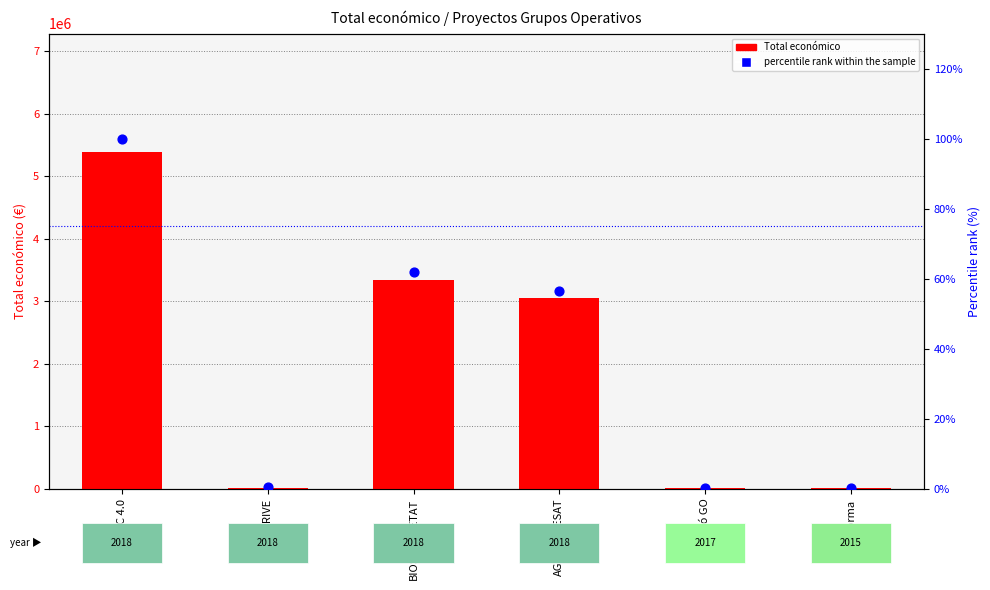

What is the total value across all series at SIRIVE?

24017.4